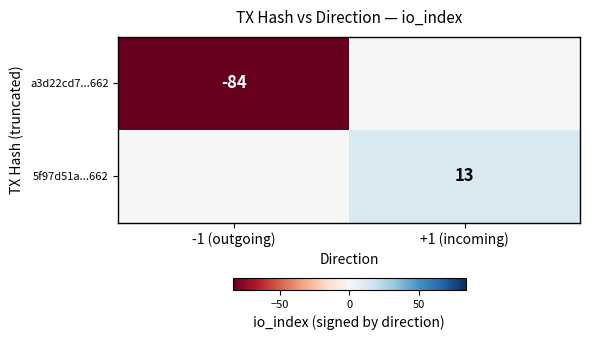

At which category is the sum across all series the highest?

+1 (incoming)